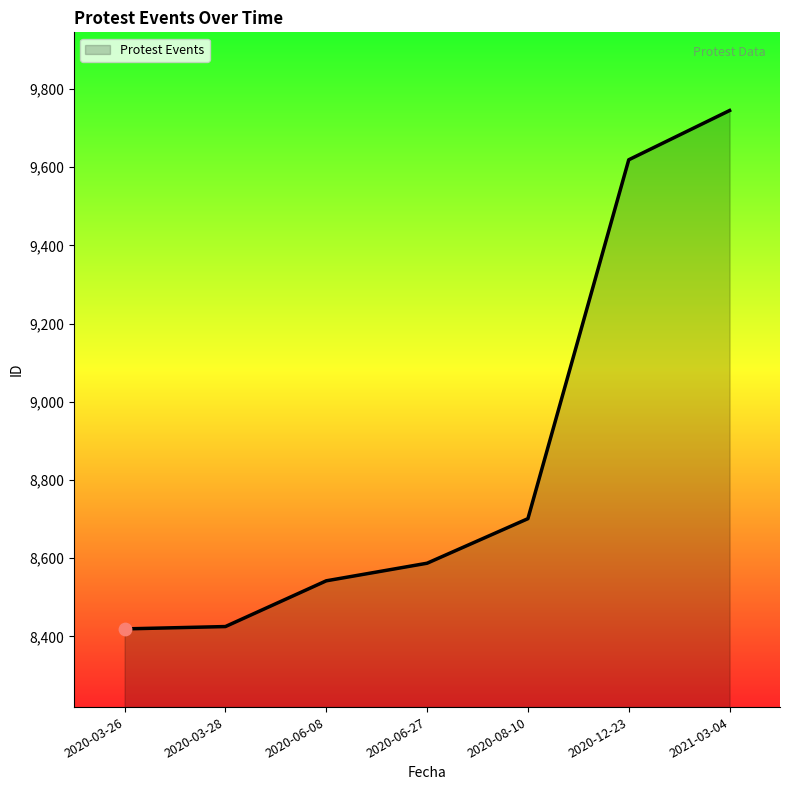

What is the change in value from 2020-06-27 to 2020-08-10?

+114